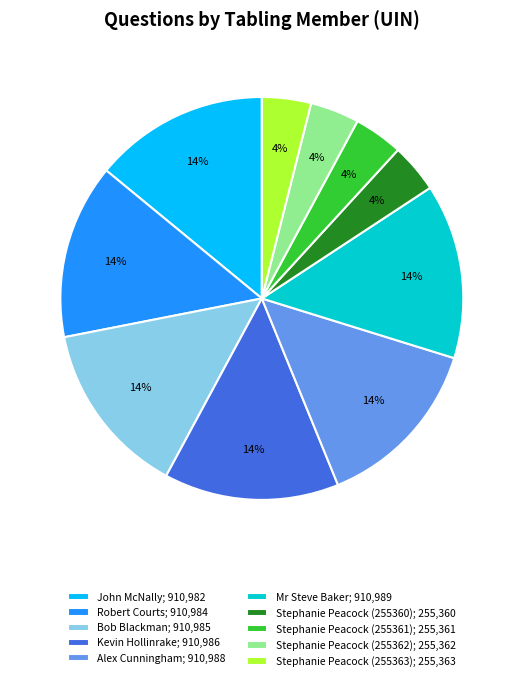

Do Stephanie Peacock (255361); 255,361 and Stephanie Peacock (255363); 255,363 together represent more than half of the pie?

No